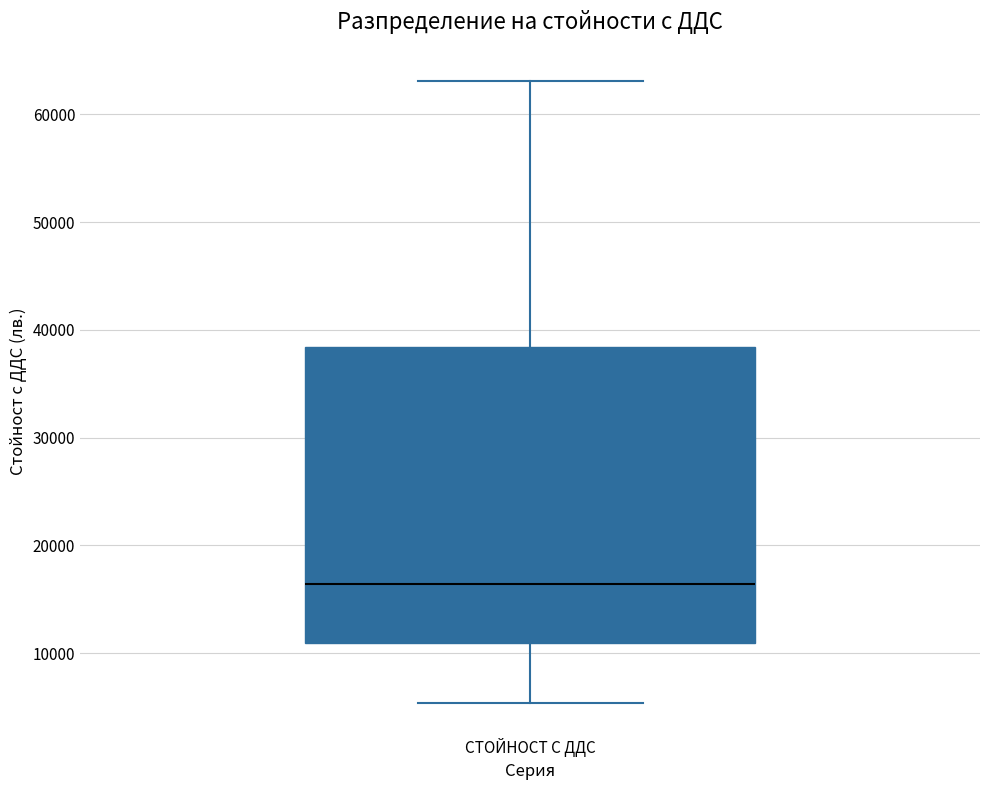

Transcribe this box plot: give where the median line is, the range the box spans, and where the two whiskers end, as read against the y-axis. The values are not printed on the chart, so give them approximately, as read against the axis.

median 16000, box 11000 to 38000, whiskers 5000 to 63000